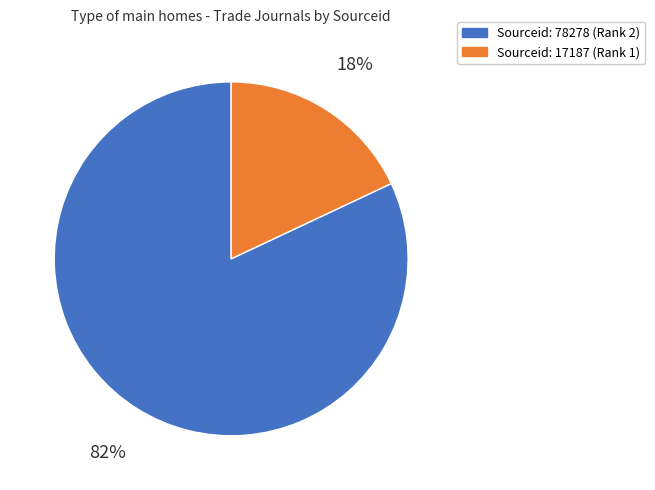

To the nearest percent, what percentage of the pie is Sourceid: 78278 (Rank 2)?

82%